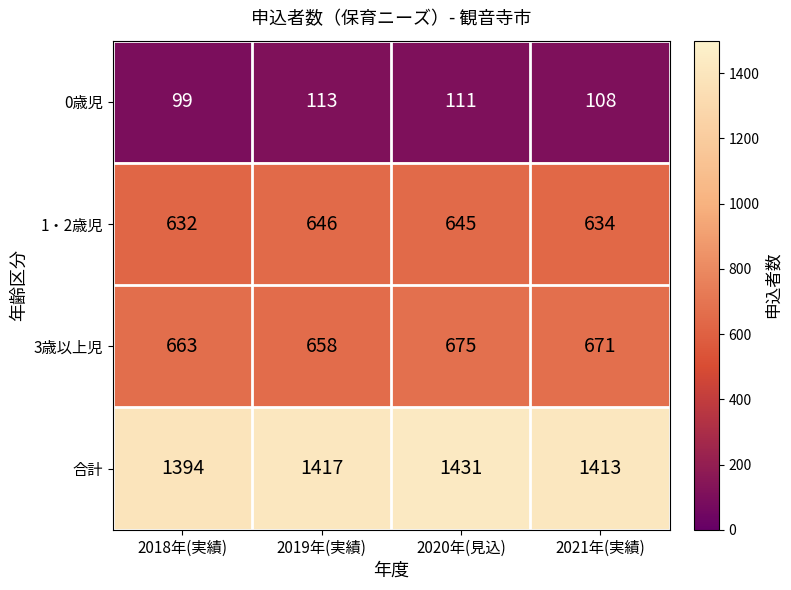

What is the difference between the highest and lowest values at 2018年(実績)?

1295